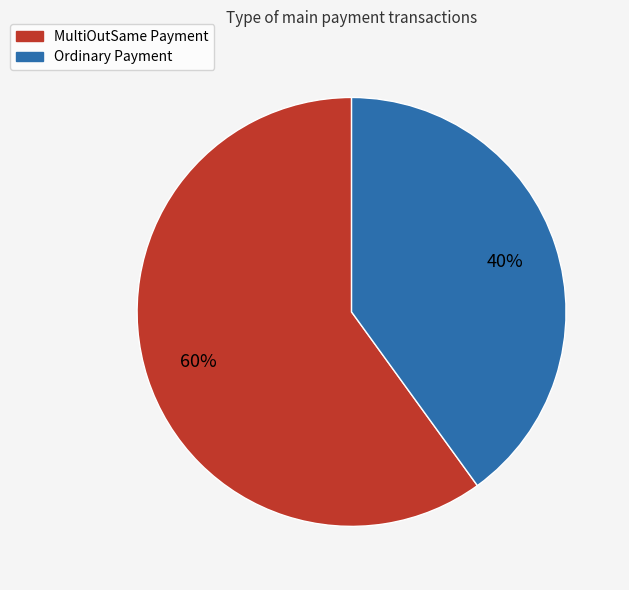

Between MultiOutSame Payment and Ordinary Payment, which is larger?

MultiOutSame Payment